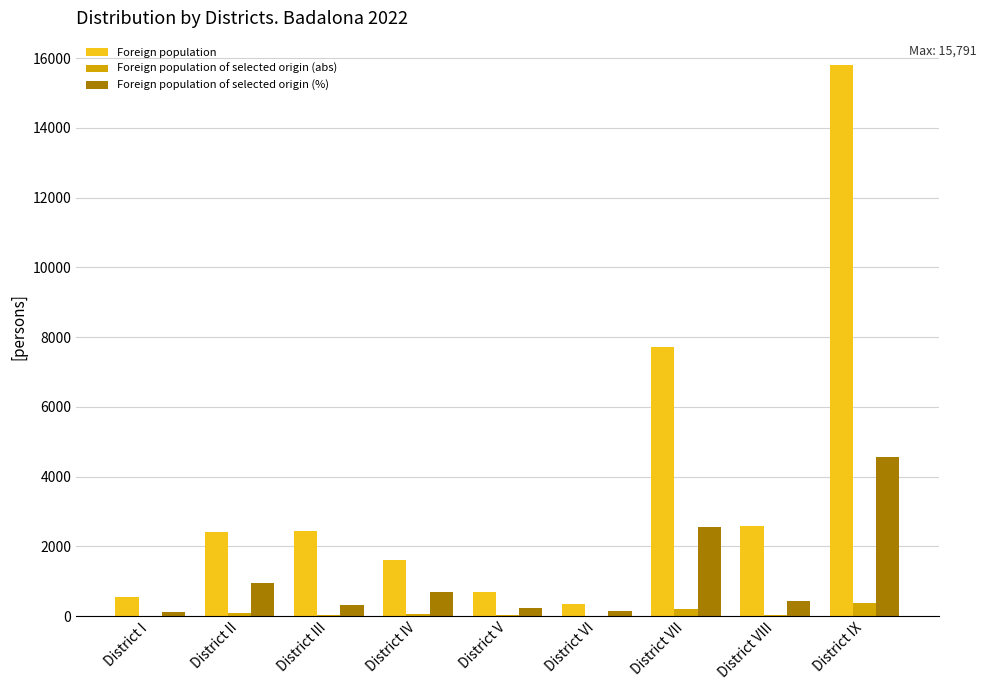

Count the number of data series in this chart.

3